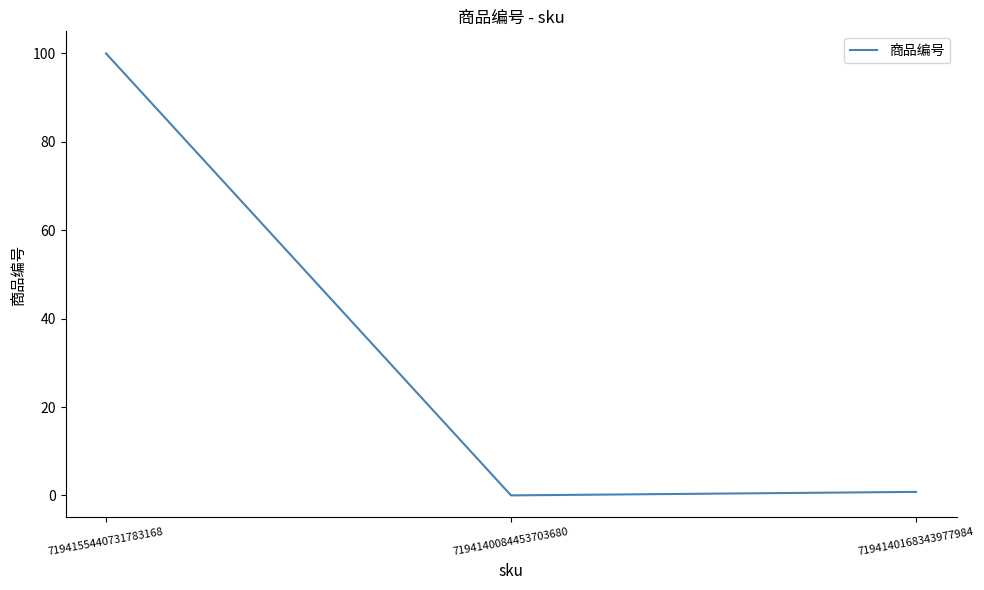

What is the difference between the values at 7194140168343977984 and 7194140084453703680?

0.8